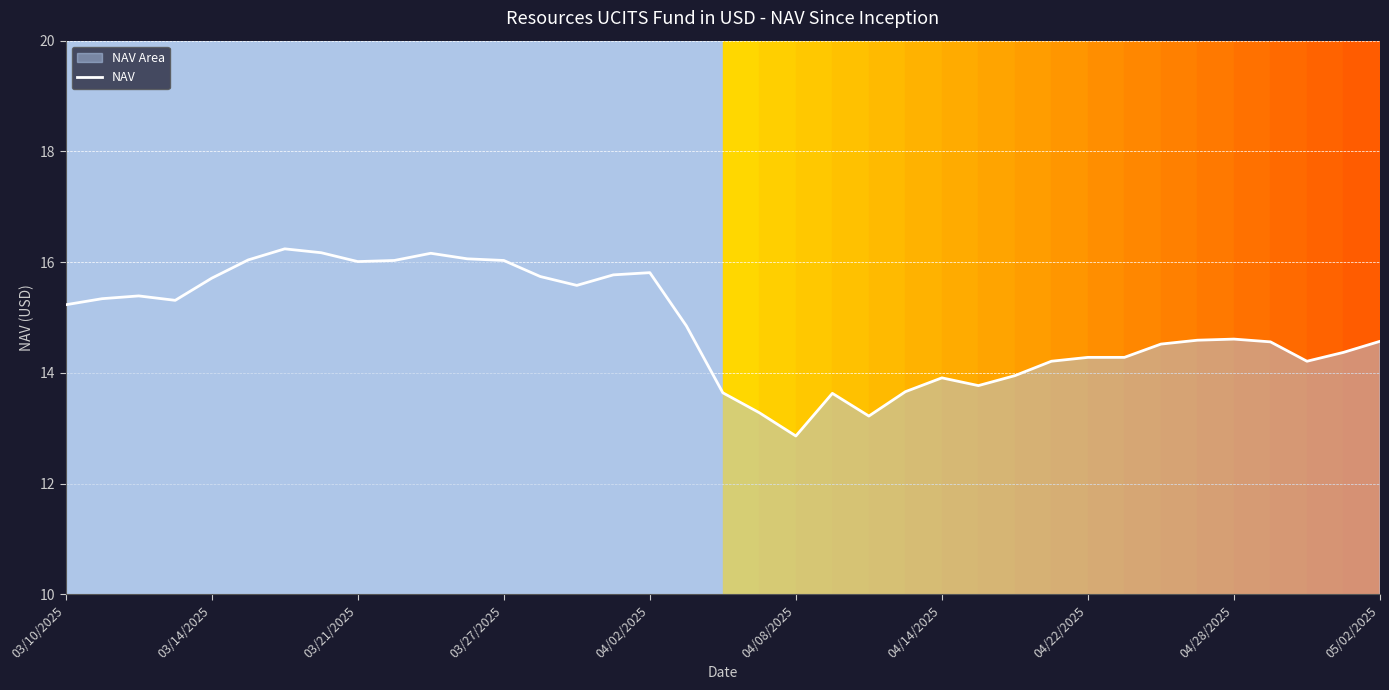

What is the maximum value for NAV?

16.2